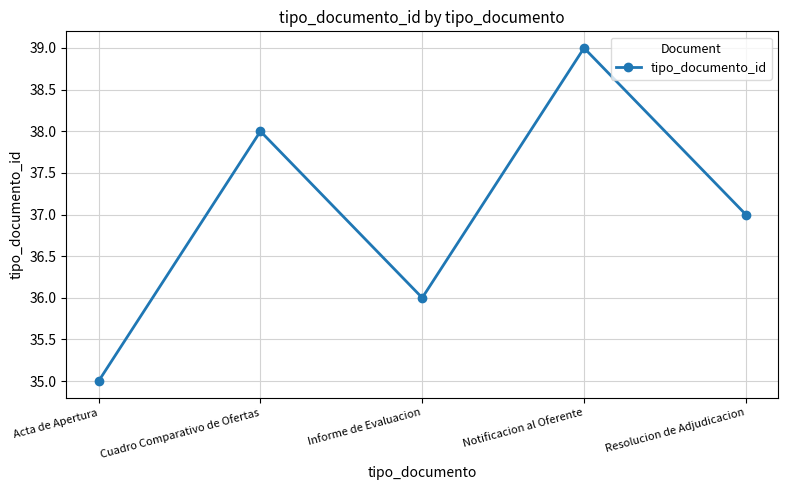

At which label is the value closest to 37?

Resolucion de Adjudicacion